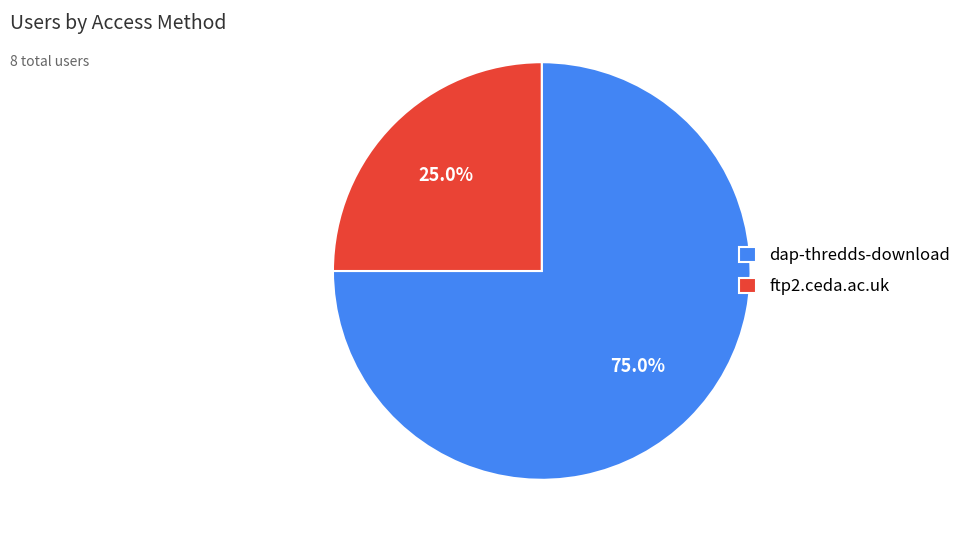

To the nearest percent, what is the difference between the ftp2.ceda.ac.uk and dap-thredds-download slice percentages?

50%